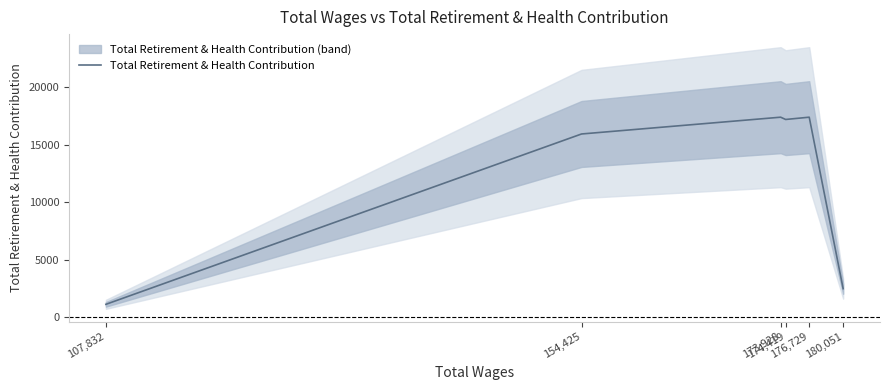

Which category has the highest value across all series?

173,928